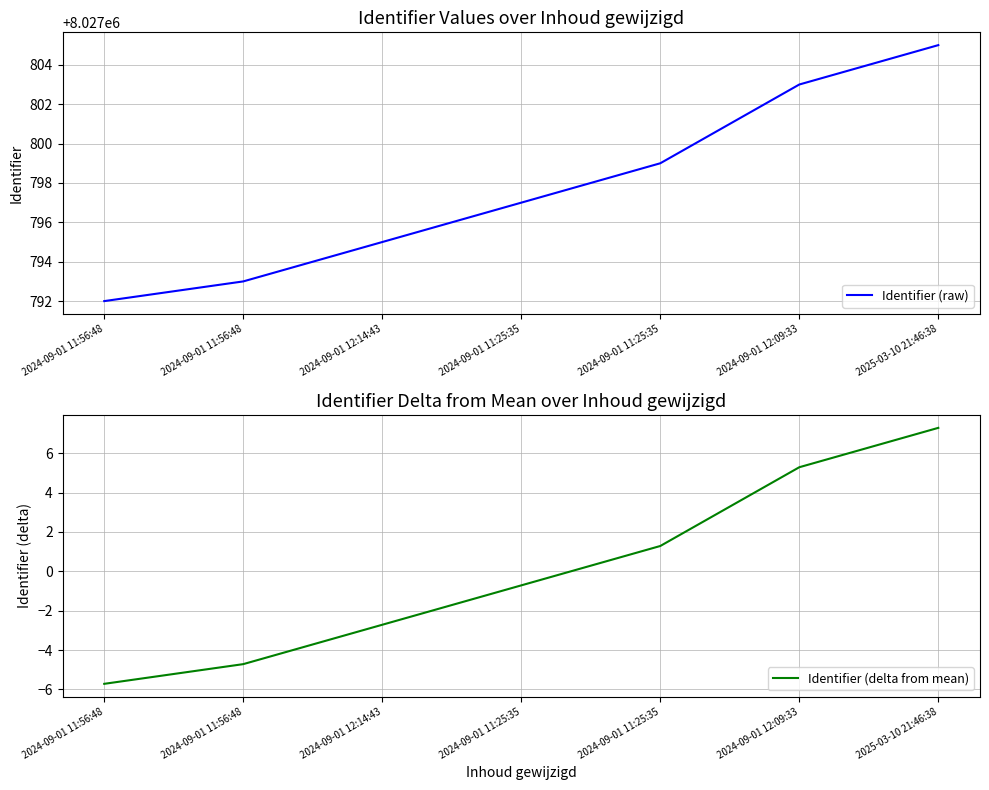

List the series in order of their peak value, lowest first.

Identifier (delta from mean), Identifier (raw)